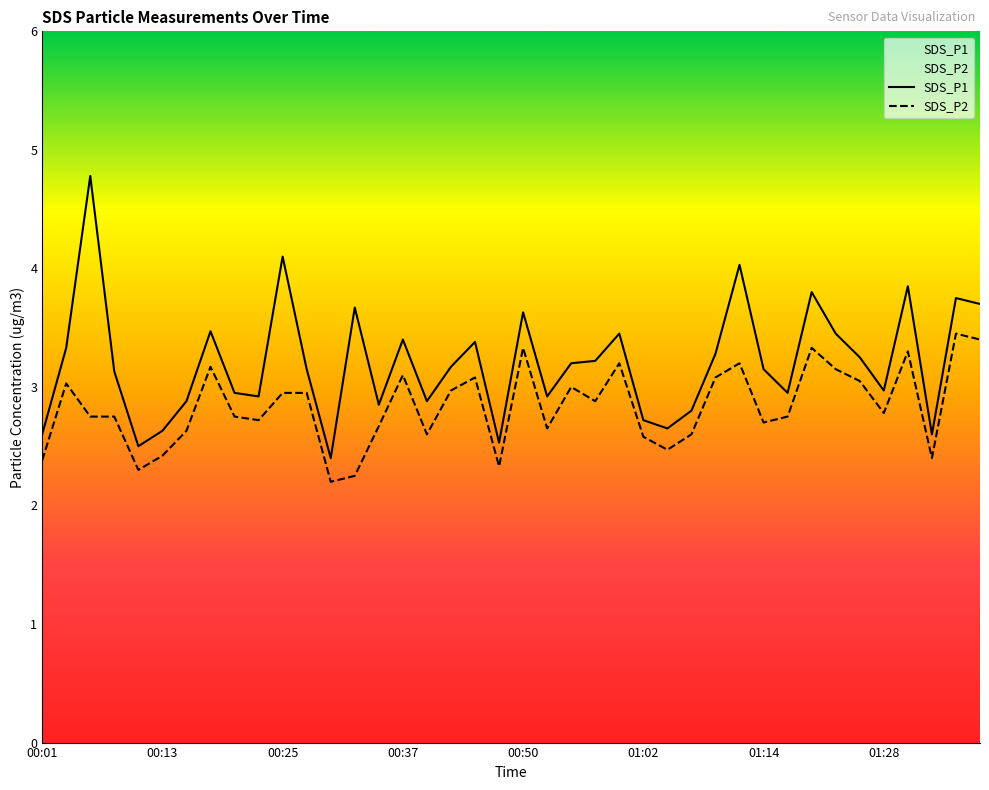

Which series has the largest range (max minus min)?

SDS_P1